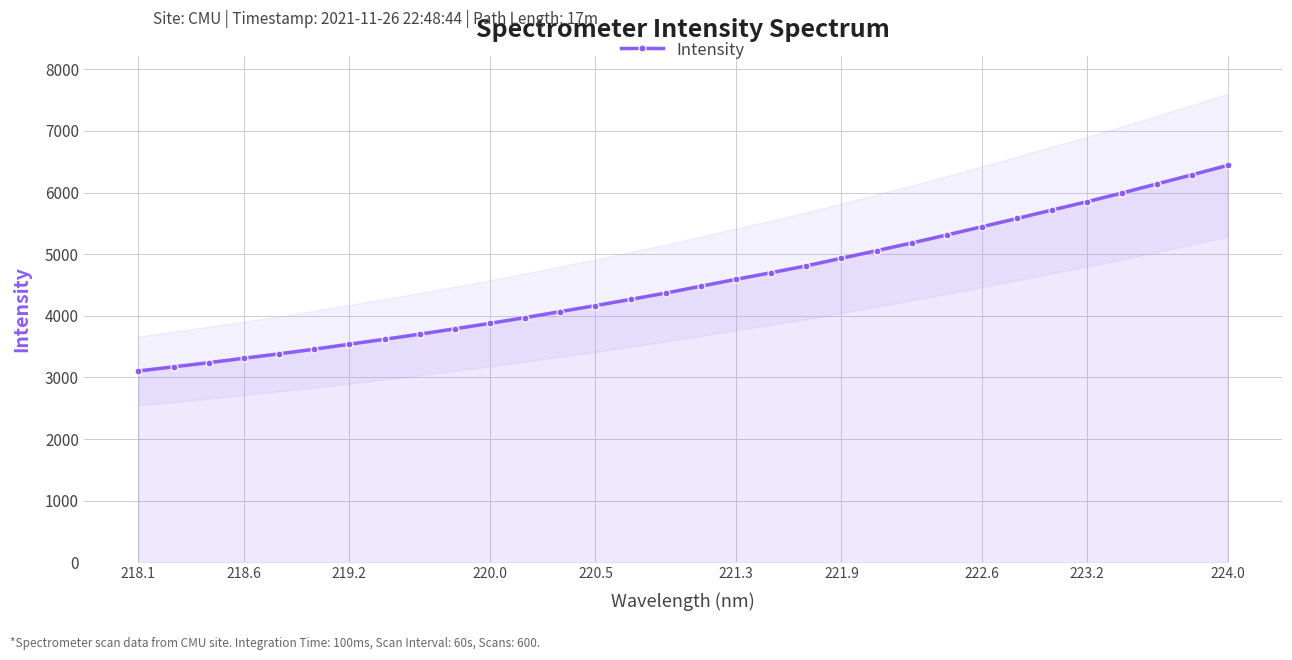

True or false: there are more than 0 points higher than both neighbors.

False